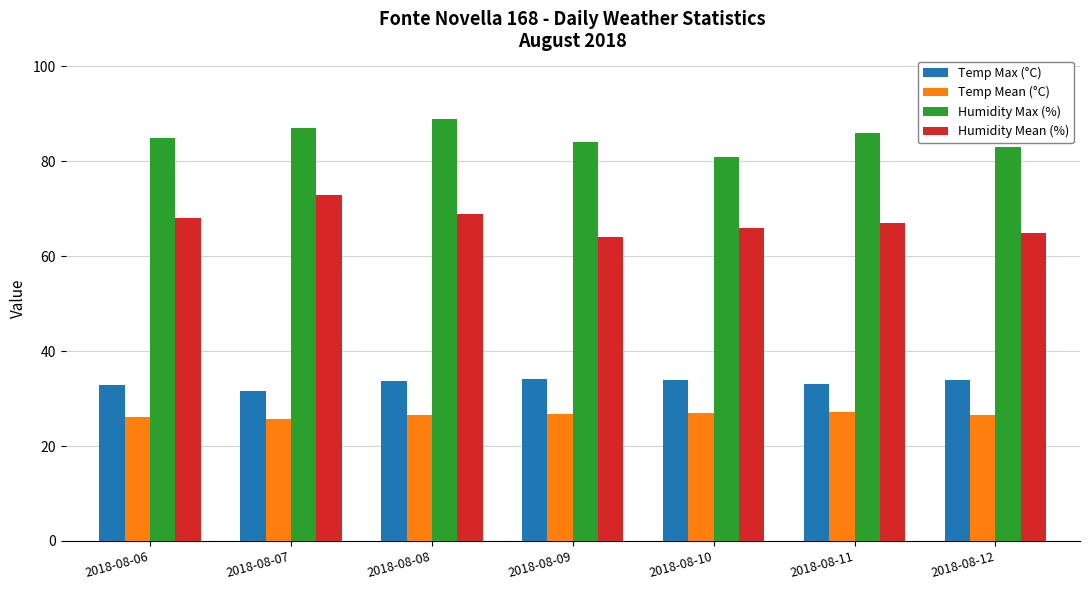

What is the maximum value for Humidity Max (%)?

89.0